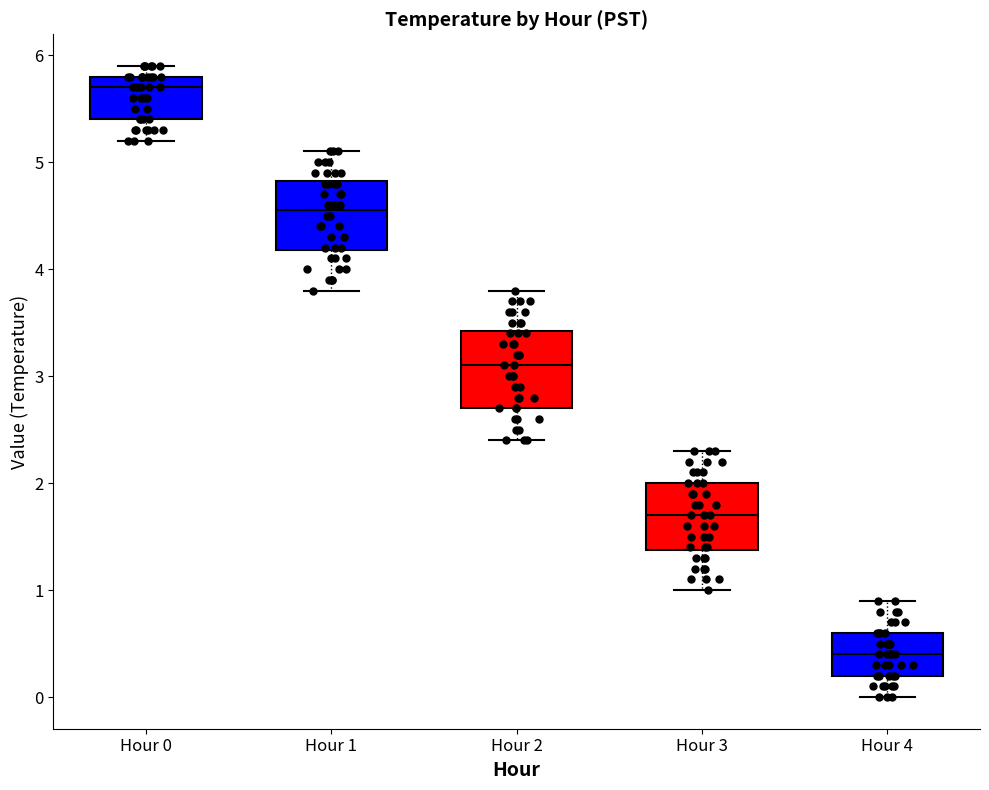

Reading left to right, transcribe this box plot: for each box, give where its median line is, the range the box spans, and where its two whiskers end, as read against the y-axis. The values are not printed on the chart, so give them approximately, as read against the axis.

Hour 0: median 5.7, box 5.4 to 5.8, whiskers 5.2 to 5.9
Hour 1: median 4.6, box 4.2 to 4.8, whiskers 3.8 to 5.1
Hour 2: median 3.1, box 2.7 to 3.4, whiskers 2.4 to 3.8
Hour 3: median 1.7, box 1.4 to 2.0, whiskers 1.0 to 2.3
Hour 4: median 0.4, box 0.2 to 0.6, whiskers 0.0 to 0.9